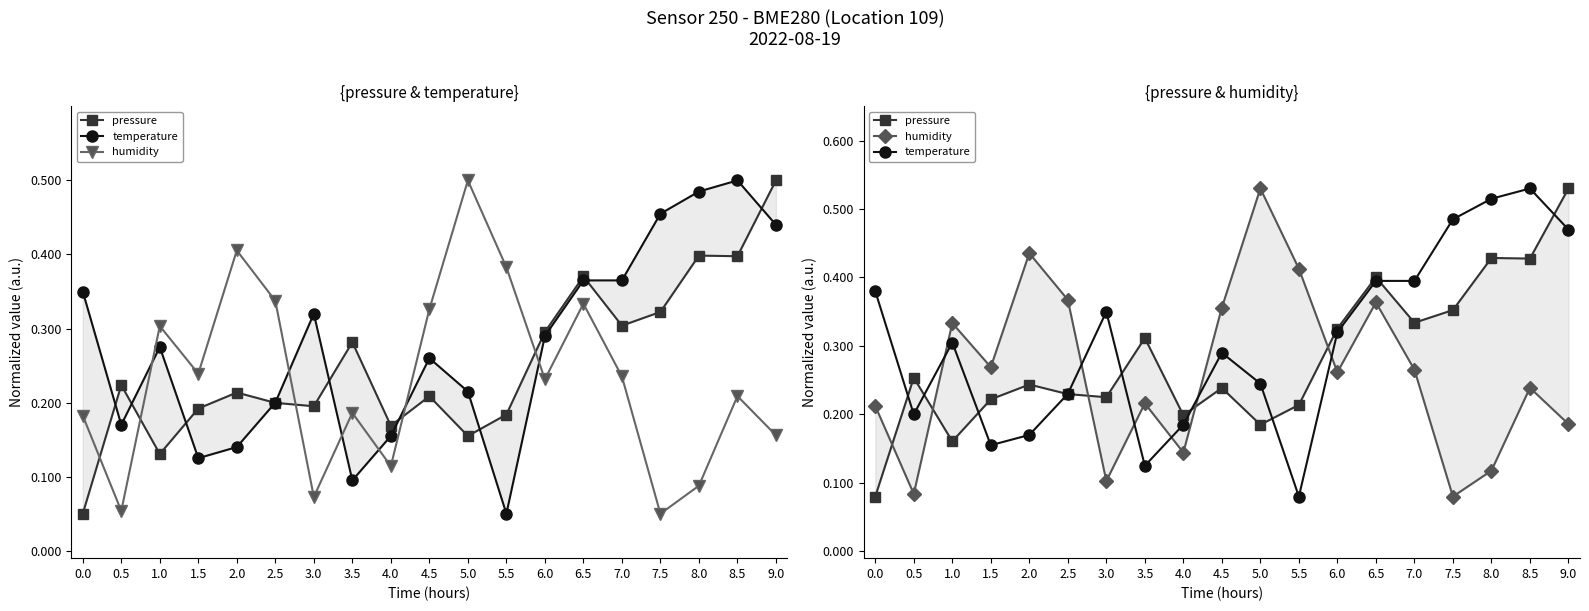

What is the maximum value for humidity?

0.5